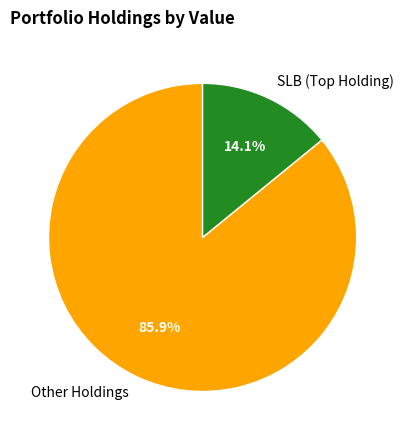

What is the largest slice in the pie chart?

Other Holdings